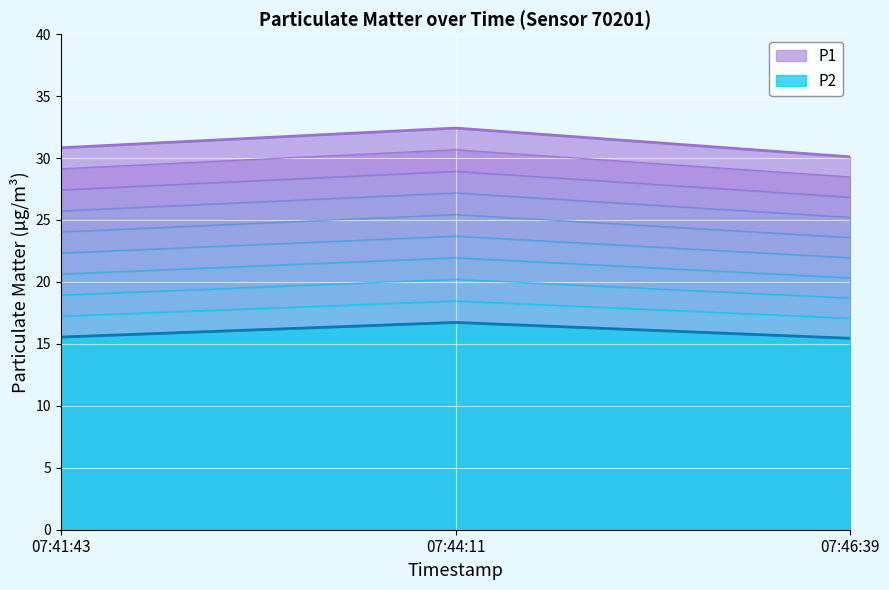

What are all the series names shown in the legend?

P1, P2